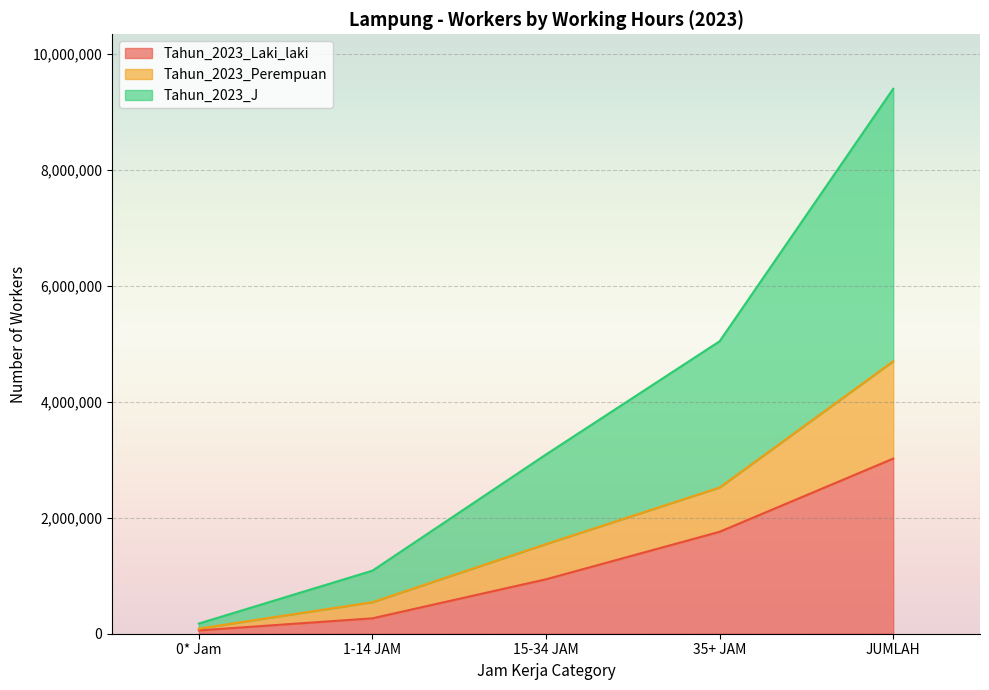

Between 1-14 JAM and 35+ JAM, which series saw the biggest shift?

Tahun_2023_J